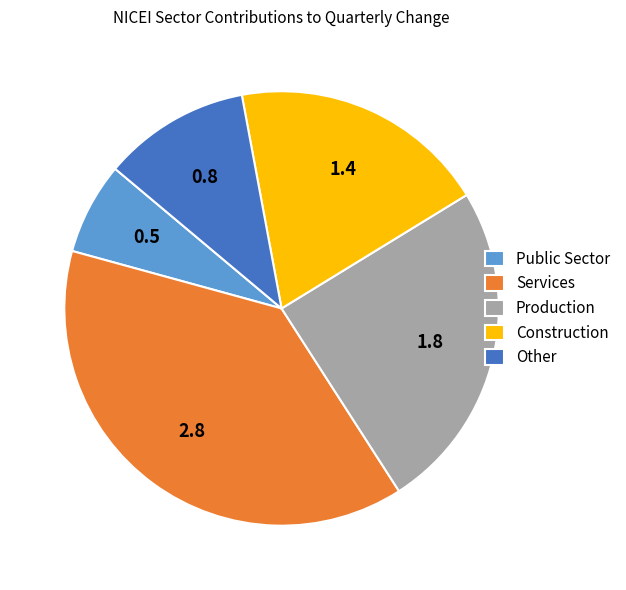

Does Public Sector represent more than half of the total?

No